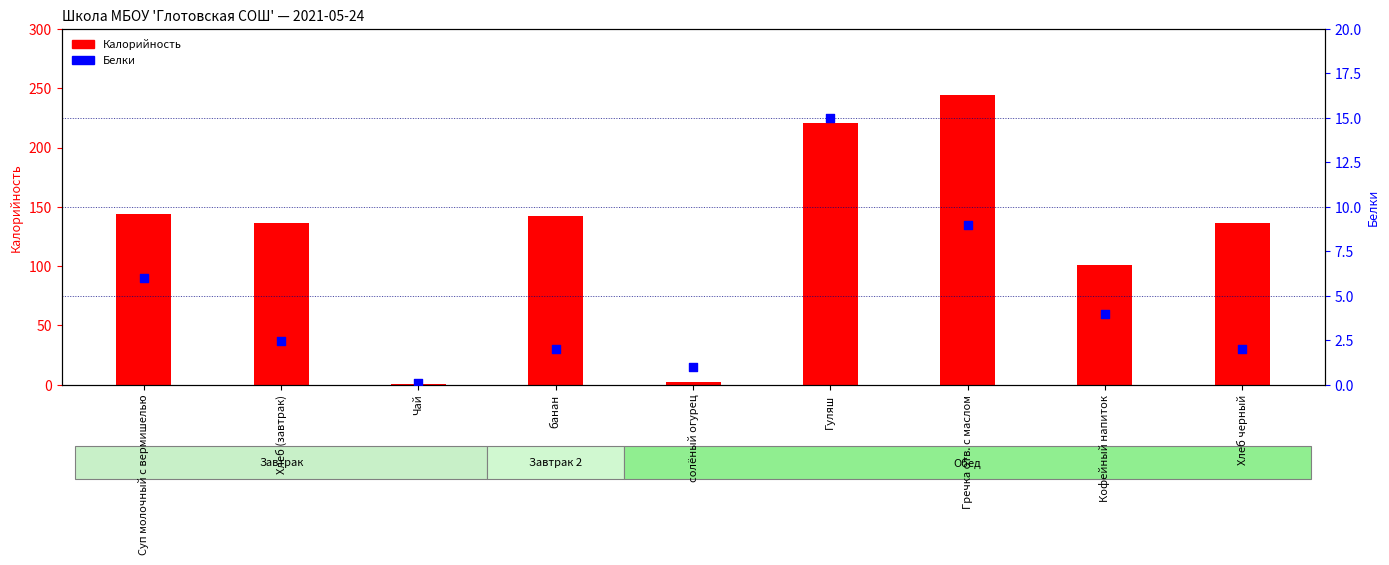

What is the total value across all series at солёный огурец?

3.0